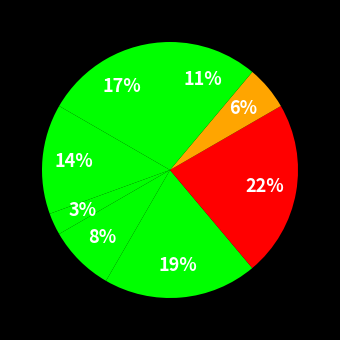

Count the number of slices in the pie.

8